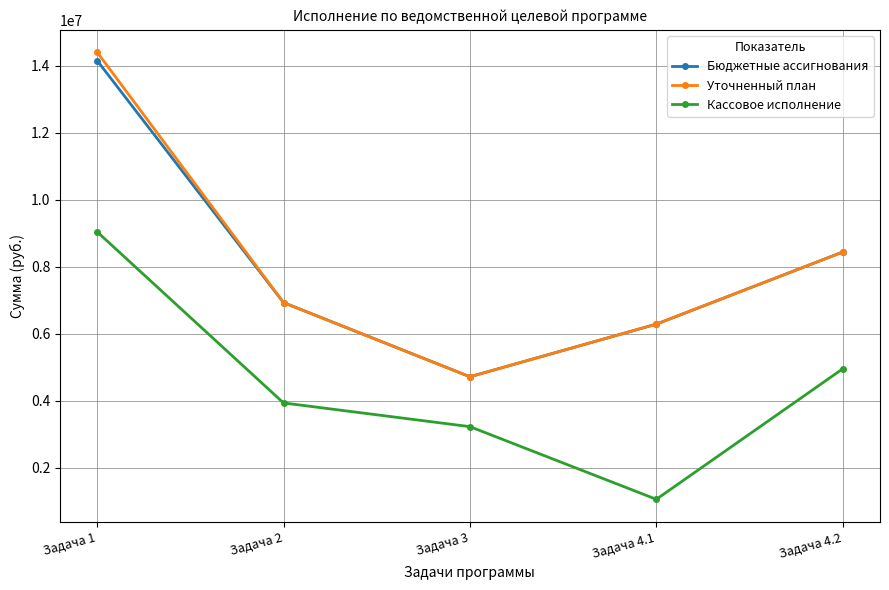

Reading right to left, transcribe all the data shown in this chart.

Бюджетные ассигнования: Задача 4.2=8435700.0	Задача 4.1=6283600.0	Задача 3=4713500.0	Задача 2=6927000.0	Задача 1=14149700.0
Уточненный план: Задача 4.2=8435700.0	Задача 4.1=6283600.0	Задача 3=4713500.0	Задача 2=6927000.0	Задача 1=14399400.0
Кассовое исполнение: Задача 4.2=4950698.0	Задача 4.1=1056470.4	Задача 3=3224673.7	Задача 2=3932298.0	Задача 1=9039047.5